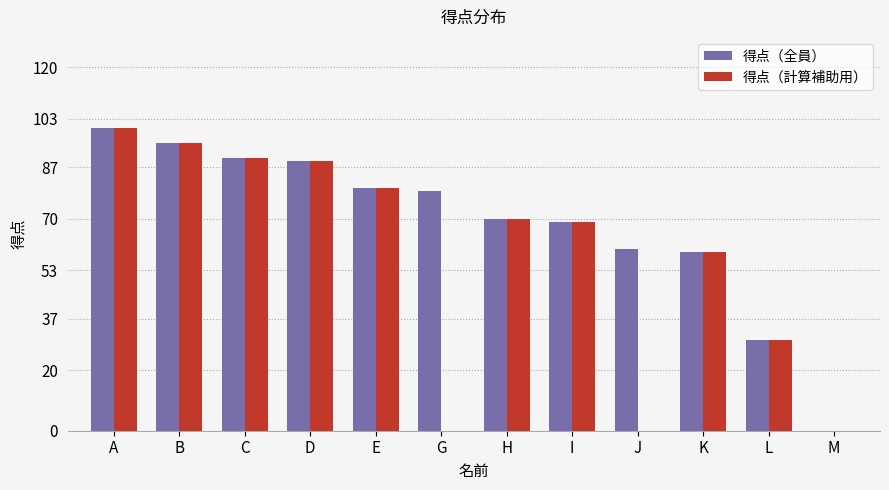

What is the total value across all series at L?

60